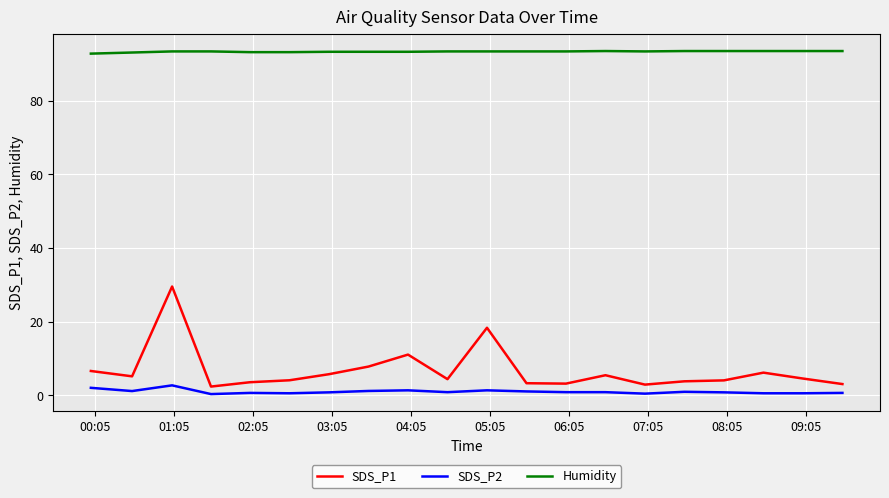

What is the difference between the maximum and minimum values in the Humidity series?

0.7